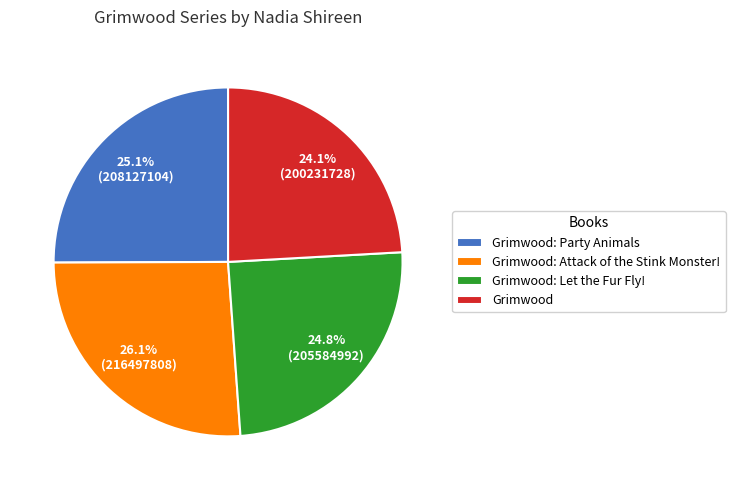

Count the number of slices in the pie.

4